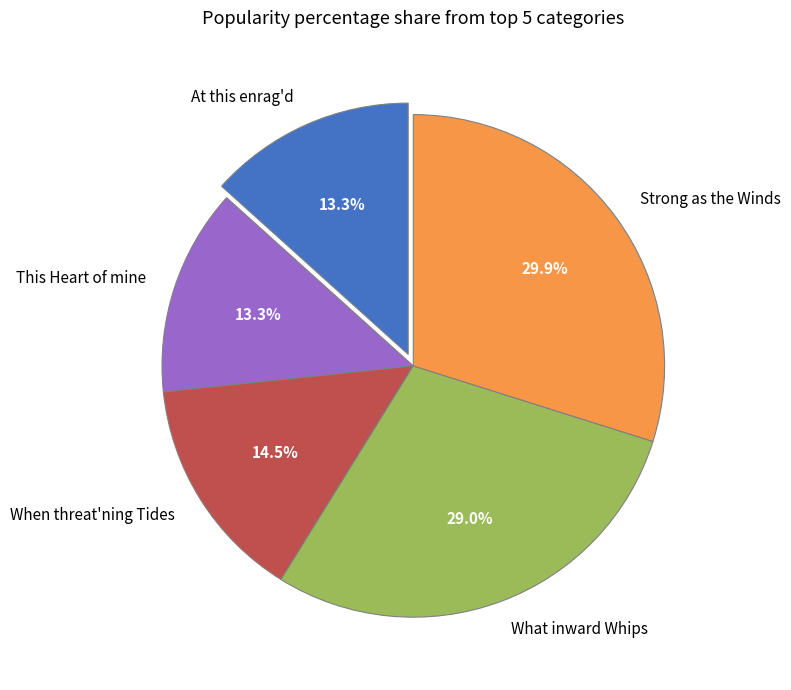

Is there a majority slice in this chart?

No